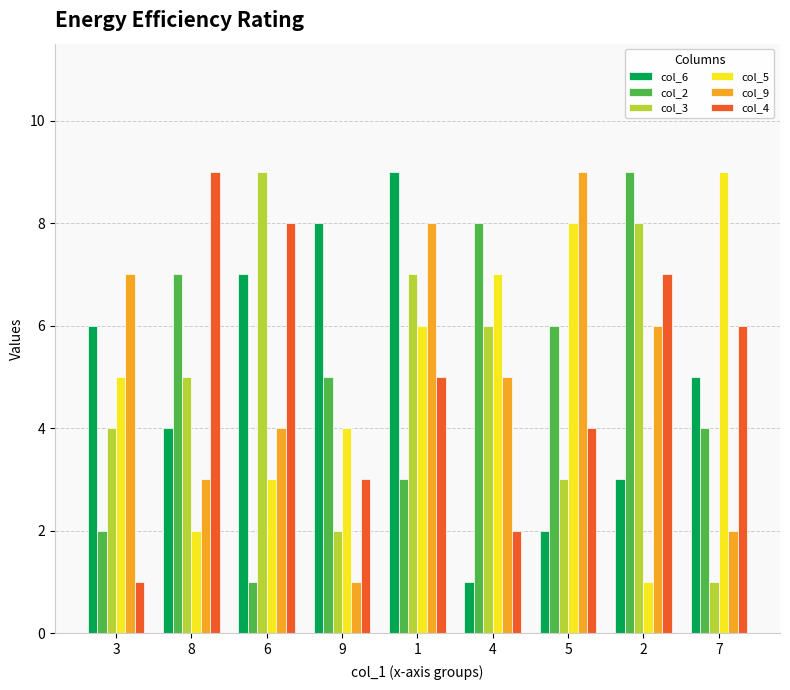

True or false: col_3 has a value of 4 at 3.

True